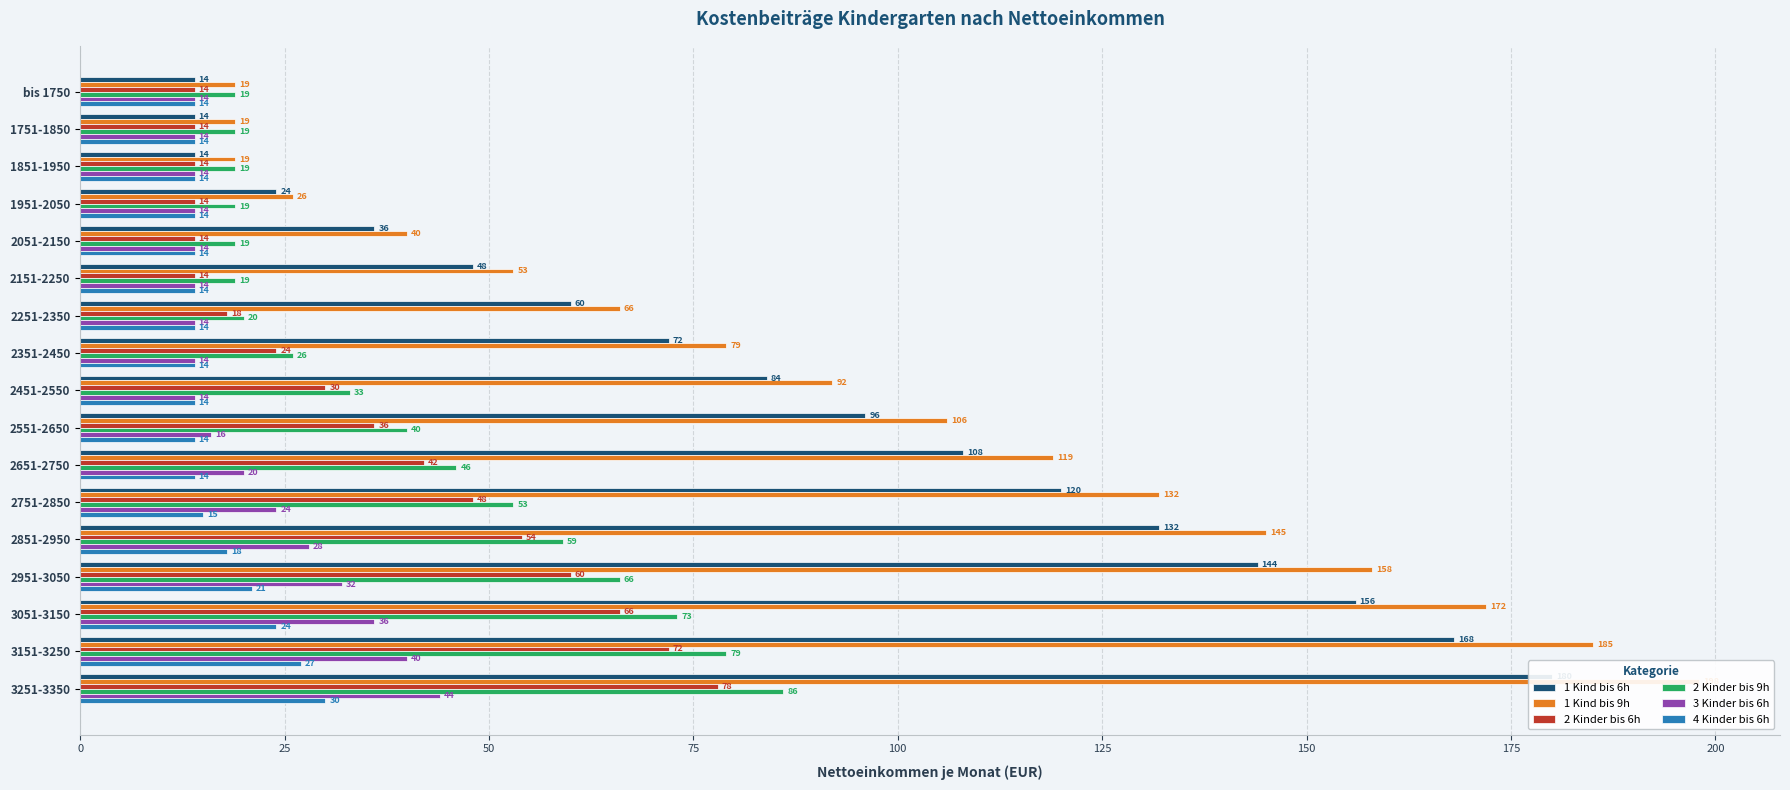

Does the chart contain any negative values?

No